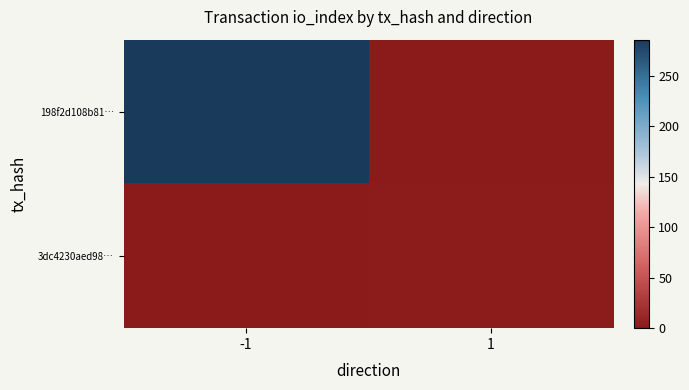

At which category is the sum across all series the highest?

-1